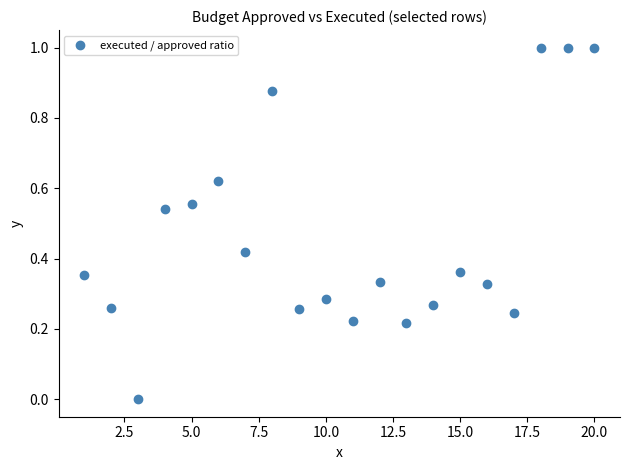

What is the range of X values (max minus min)?

19.0